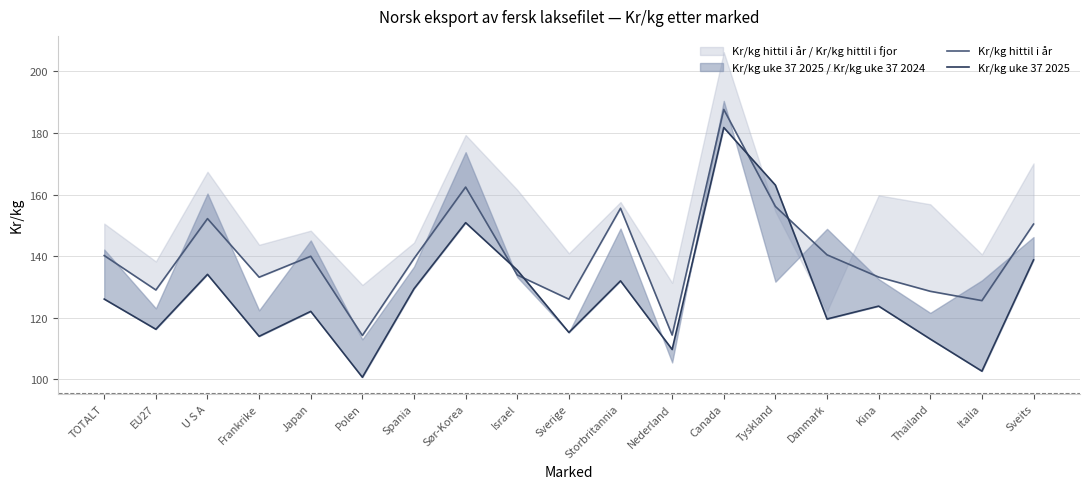

After their last crossing, which series has the higher values: Kr/kg uke 37 2025 or Kr/kg hittil i år?

Kr/kg hittil i år